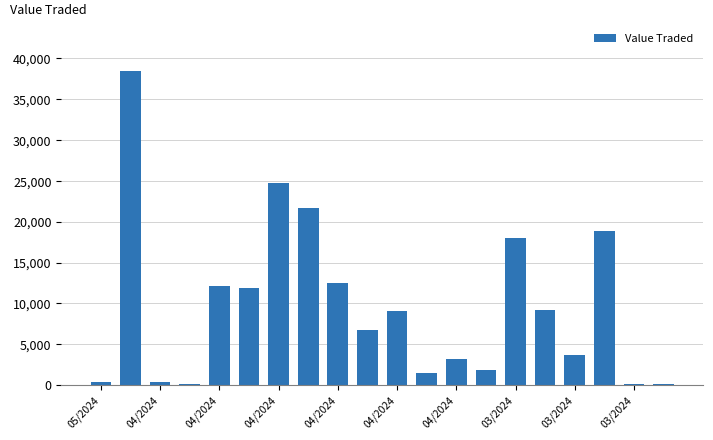

What is the maximum value shown in the chart?

38454